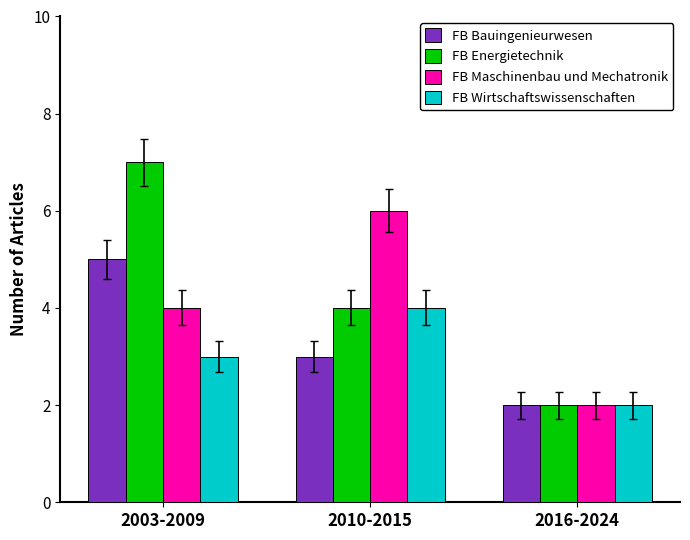

What is the greatest value displayed?

7